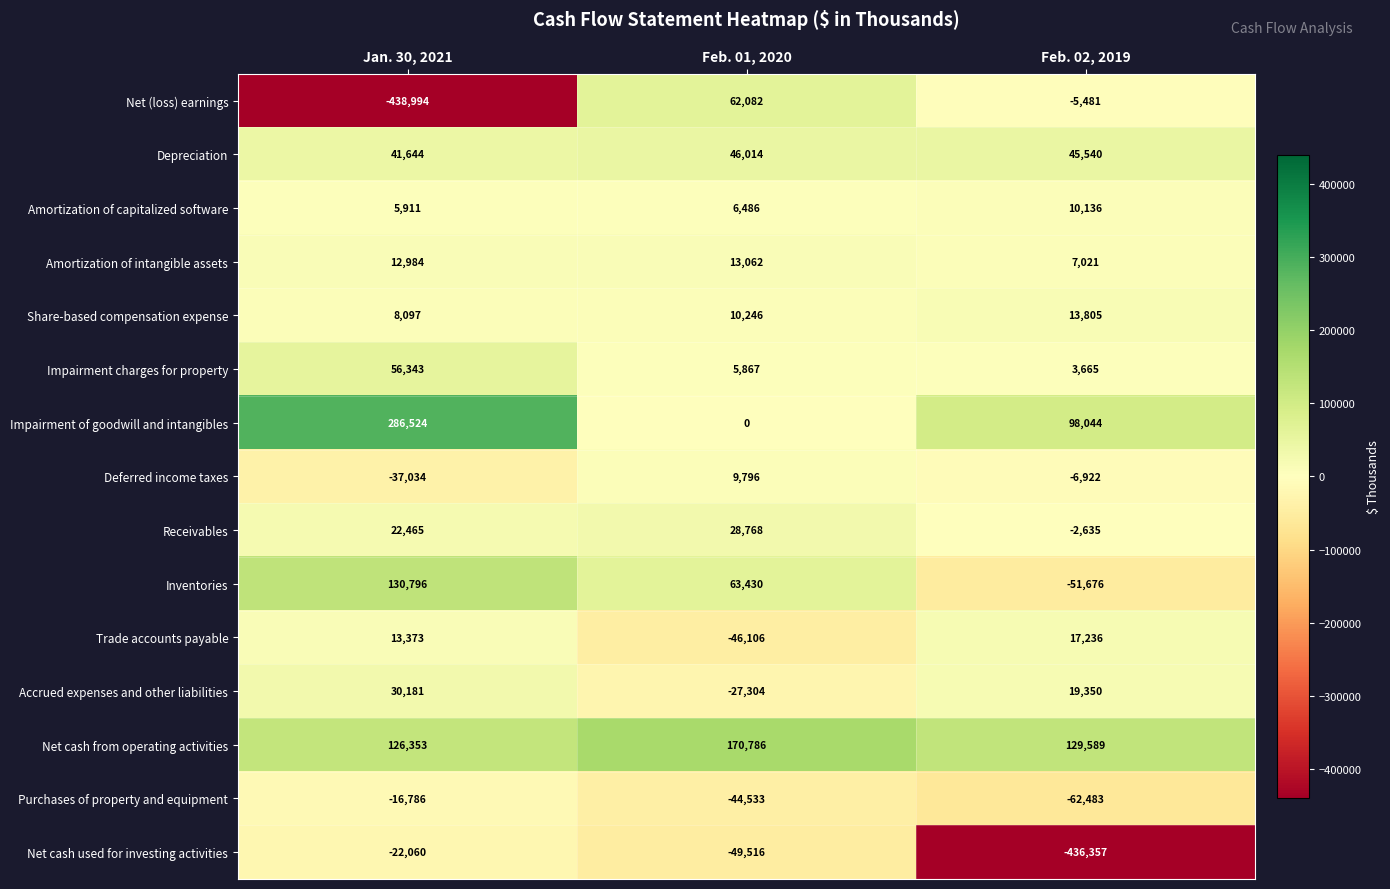

List the series in order of their peak value, highest first.

Impairment of goodwill and intangibles, Net cash from operating activities, Inventories, Net (loss) earnings, Impairment charges for property, Depreciation, Accrued expenses and other liabilities, Receivables, Trade accounts payable, Share-based compensation expense, Amortization of intangible assets, Amortization of capitalized software, Deferred income taxes, Purchases of property and equipment, Net cash used for investing activities